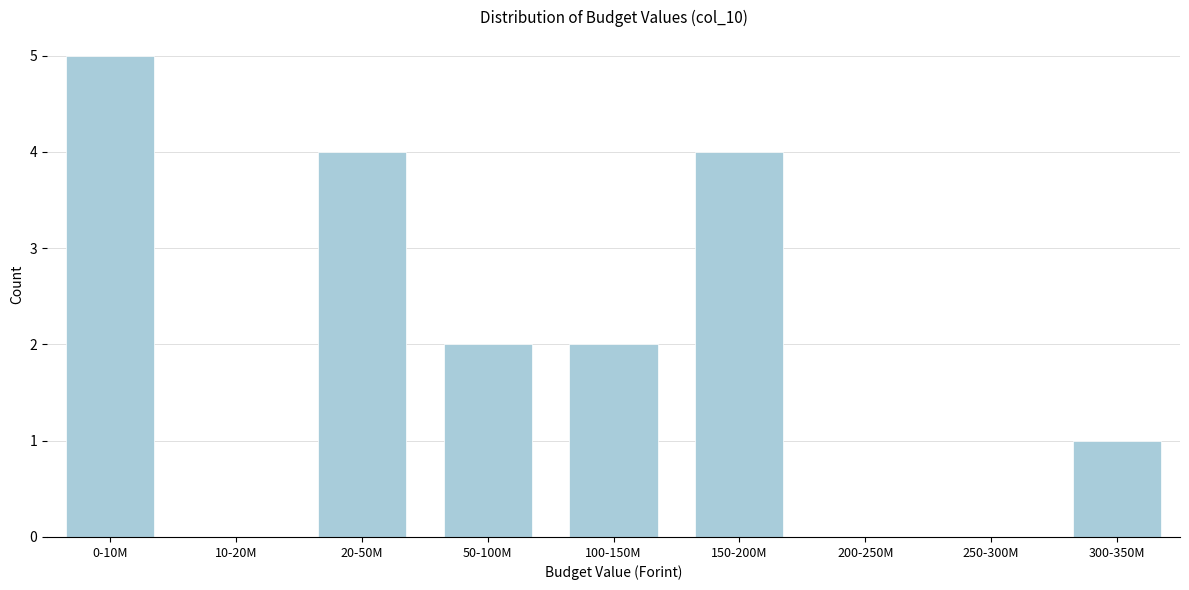

Reading right to left, what are all the values shown in this chart?

300-350M=1	250-300M=0	200-250M=0	150-200M=4	100-150M=2	50-100M=2	20-50M=4	10-20M=0	0-10M=5